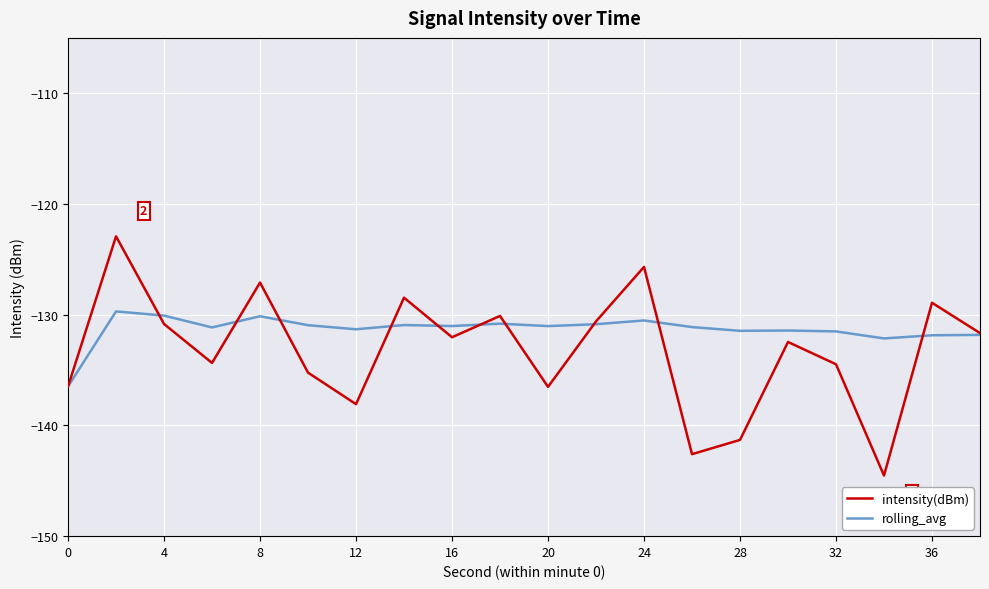

What is the average value of the intensity(dBm) series?

-133.2